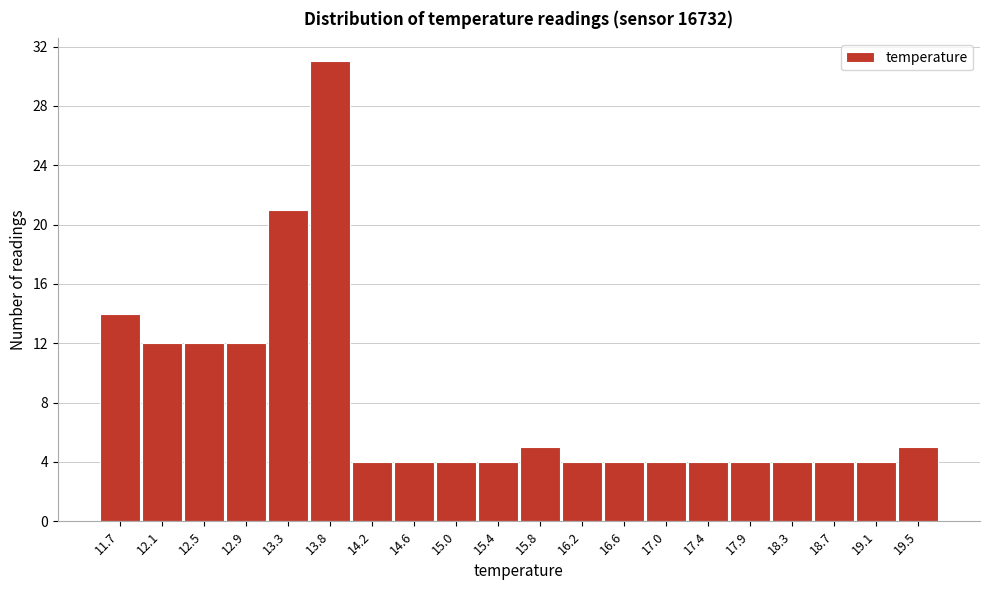

What is the height of the bar covering 16.42 to 16.83 on the x-axis? Neither the bar edges nor the heights are printed on the chart, so give them approximately, as read against the axes.

4